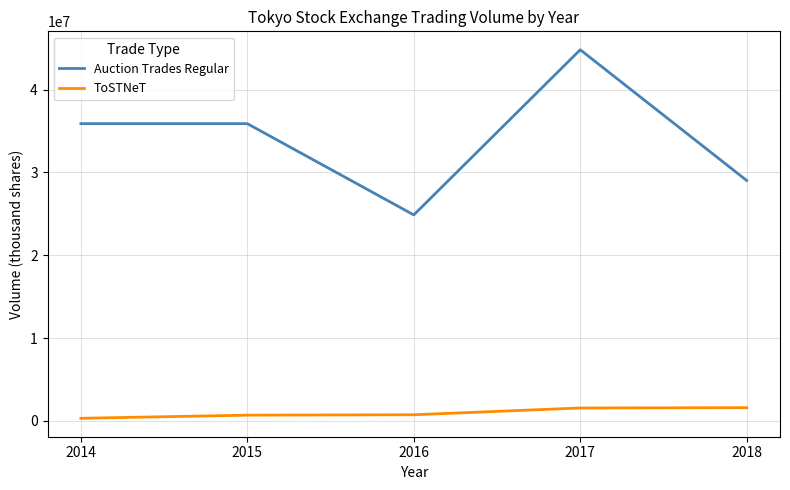

Rank the series by their average value, from highest to lowest.

Auction Trades Regular, ToSTNeT